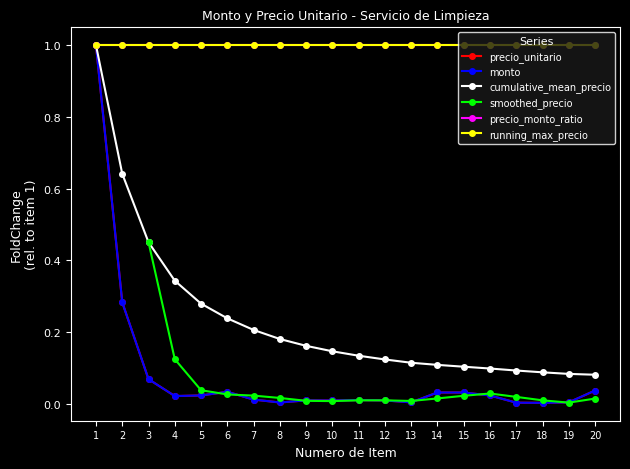

Between 5 and 16, which series saw the biggest shift?

precio_unitario